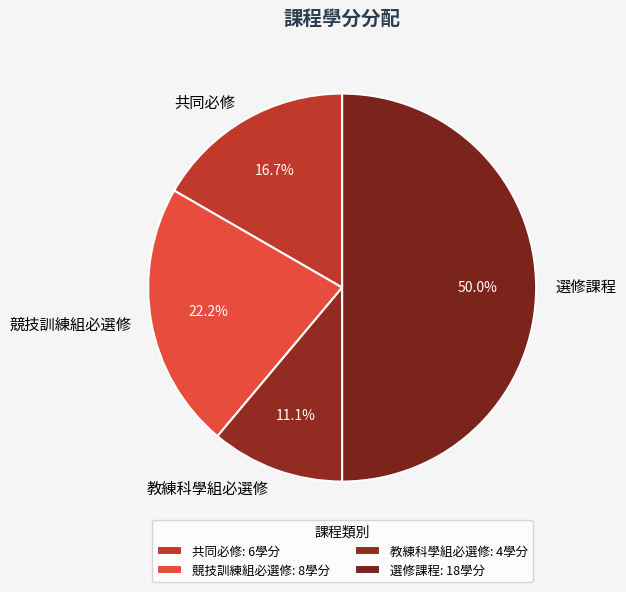

Is 教練科學組必選修 the majority of the pie?

No